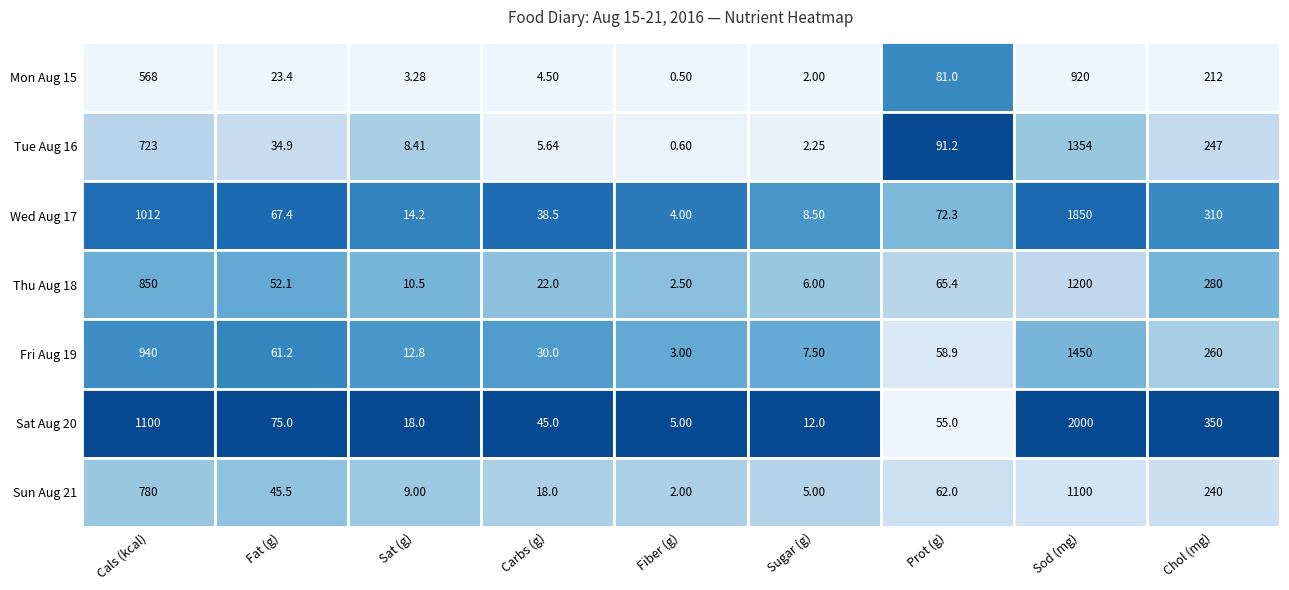

At which label does Thu Aug 18 reach its minimum?

Fiber (g)